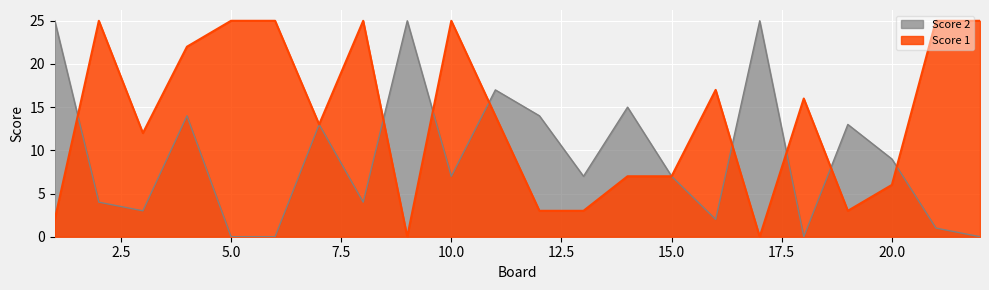

Rank the series by their average value, from highest to lowest.

Score 1, Score 2